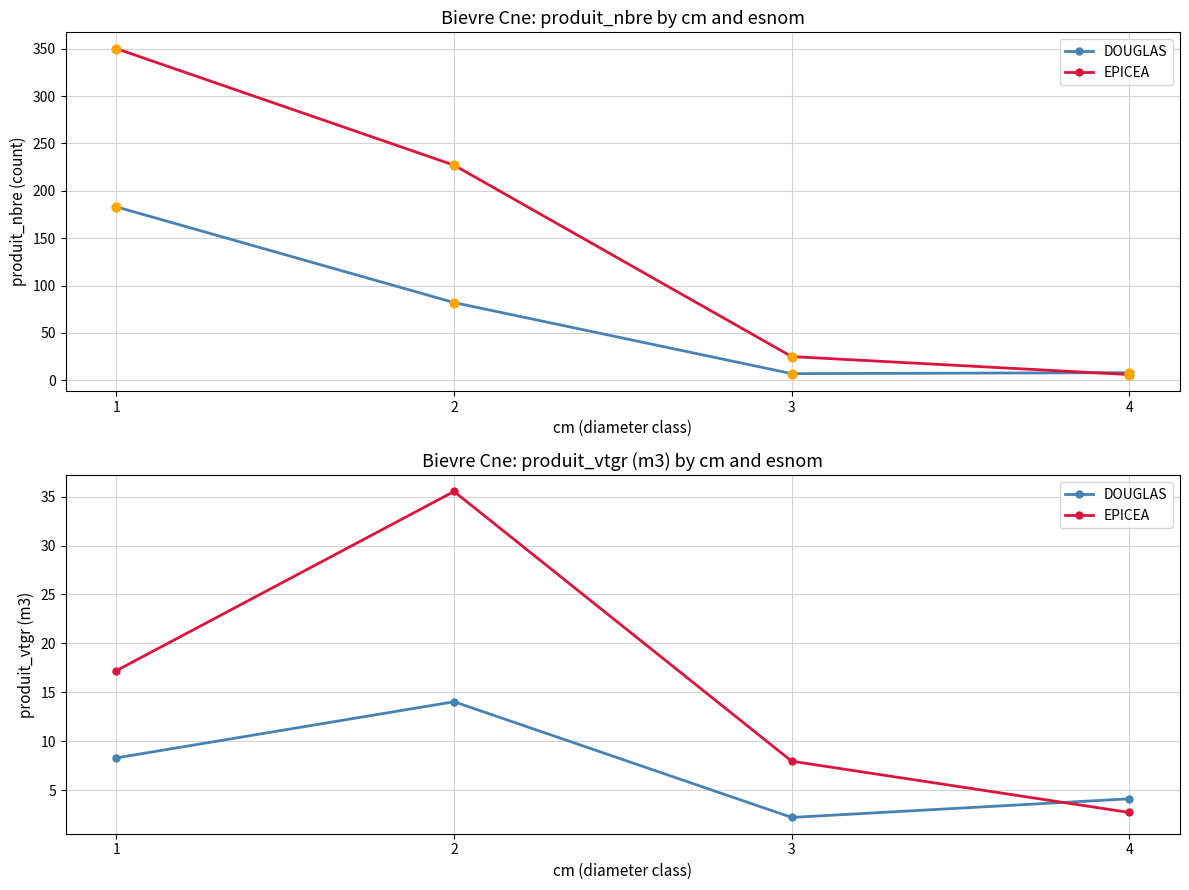

At how many categories does at least one series exceed 34?

1